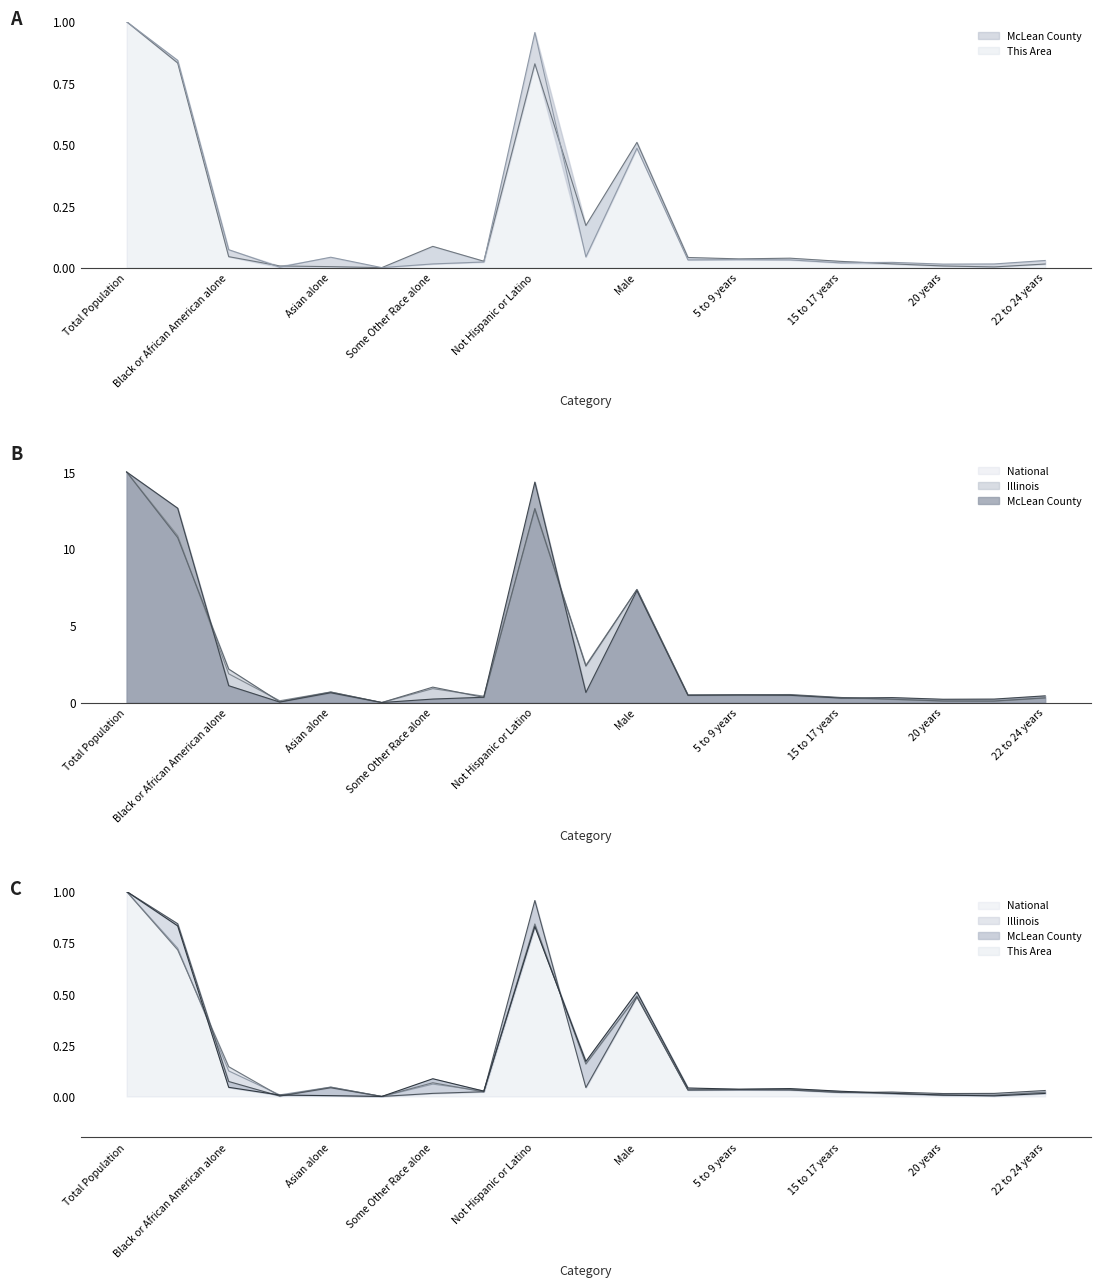

Reading left to right, what are all the values shown in this chart?

This Area: Total Population=1.0	White alone=0.8	Black or African American alone=0.0	American Indian and Alaska Native=0.0	Asian alone=0.0	Native Hawaiian and Other Pacific=0.0	Some Other Race alone=0.1	Two or More Races=0.0	Not Hispanic or Latino=0.8	Hispanic or Latino=0.2	Male=0.5	Under 5 years=0.0	5 to 9 years=0.0	10 to 14 years=0.0	15 to 17 years=0.0	18 and 19 years=0.0	20 years=0.0	21 years=0.0	22 to 24 years=0.0
McLean County: Total Population=1.0	White alone=0.8	Black or African American alone=0.1	American Indian and Alaska Native=0.0	Asian alone=0.0	Native Hawaiian and Other Pacific=0.0	Some Other Race alone=0.0	Two or More Races=0.0	Not Hispanic or Latino=1.0	Hispanic or Latino=0.0	Male=0.5	Under 5 years=0.0	5 to 9 years=0.0	10 to 14 years=0.0	15 to 17 years=0.0	18 and 19 years=0.0	20 years=0.0	21 years=0.0	22 to 24 years=0.0
Illinois: Total Population=15.0	White alone=10.7	Black or African American alone=2.2	American Indian and Alaska Native=0.0	Asian alone=0.7	Native Hawaiian and Other Pacific=0.0	Some Other Race alone=1.0	Two or More Races=0.3	Not Hispanic or Latino=12.6	Hispanic or Latino=2.4	Male=7.4	Under 5 years=0.5	5 to 9 years=0.5	10 to 14 years=0.5	15 to 17 years=0.3	18 and 19 years=0.2	20 years=0.1	21 years=0.1	22 to 24 years=0.3
National: Total Population=1.0	White alone=0.7	Black or African American alone=0.1	American Indian and Alaska Native=0.0	Asian alone=0.0	Native Hawaiian and Other Pacific=0.0	Some Other Race alone=0.1	Two or More Races=0.0	Not Hispanic or Latino=0.8	Hispanic or Latino=0.2	Male=0.5	Under 5 years=0.0	5 to 9 years=0.0	10 to 14 years=0.0	15 to 17 years=0.0	18 and 19 years=0.0	20 years=0.0	21 years=0.0	22 to 24 years=0.0